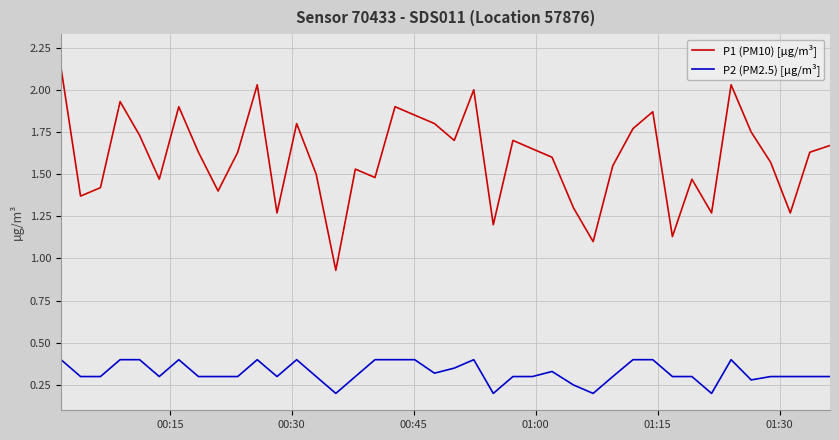

Is this an area chart (filled region under the line)?

No